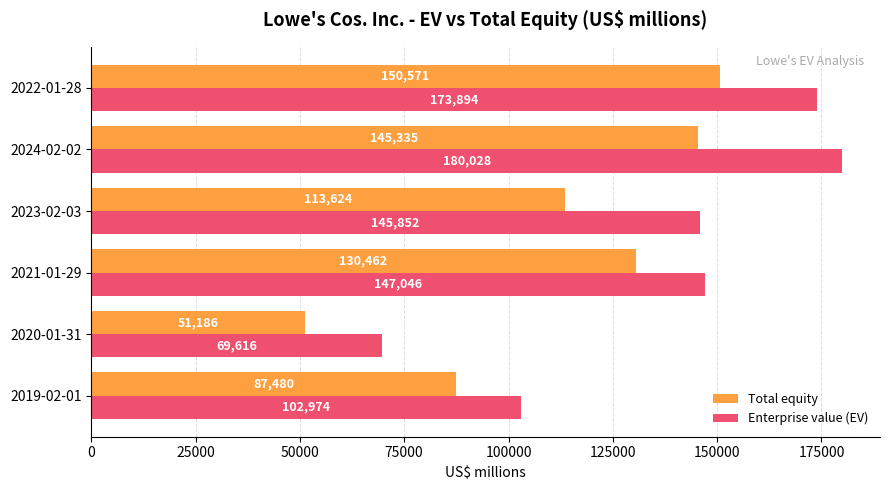

Rank the series at 2024-02-02 from highest to lowest value.

Enterprise value (EV), Total equity